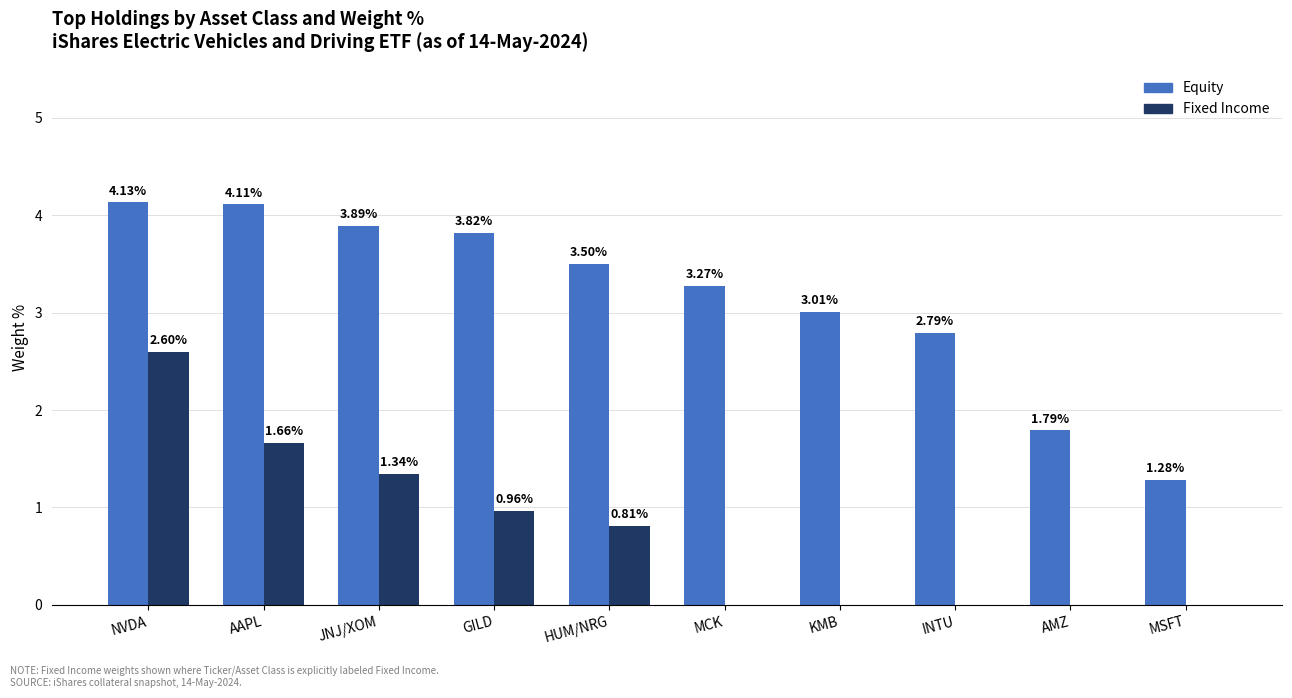

How many values in Fixed Income are above zero?

5